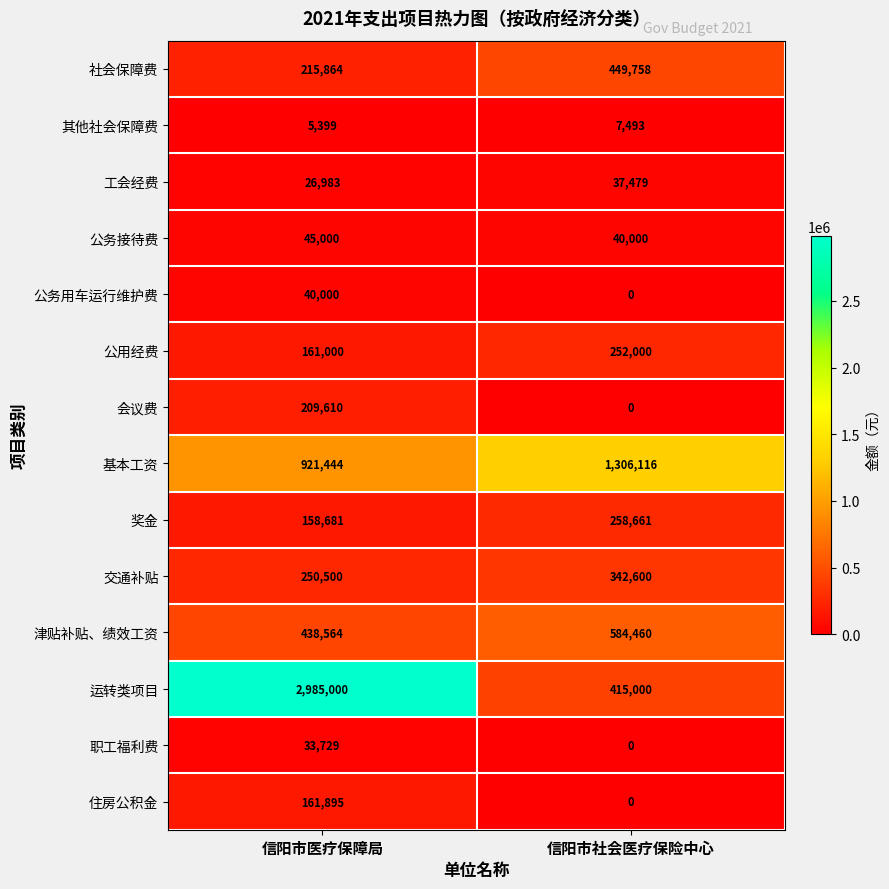

Between 信阳市医疗保障局 and 信阳市社会医疗保险中心, which series saw the biggest shift?

运转类项目